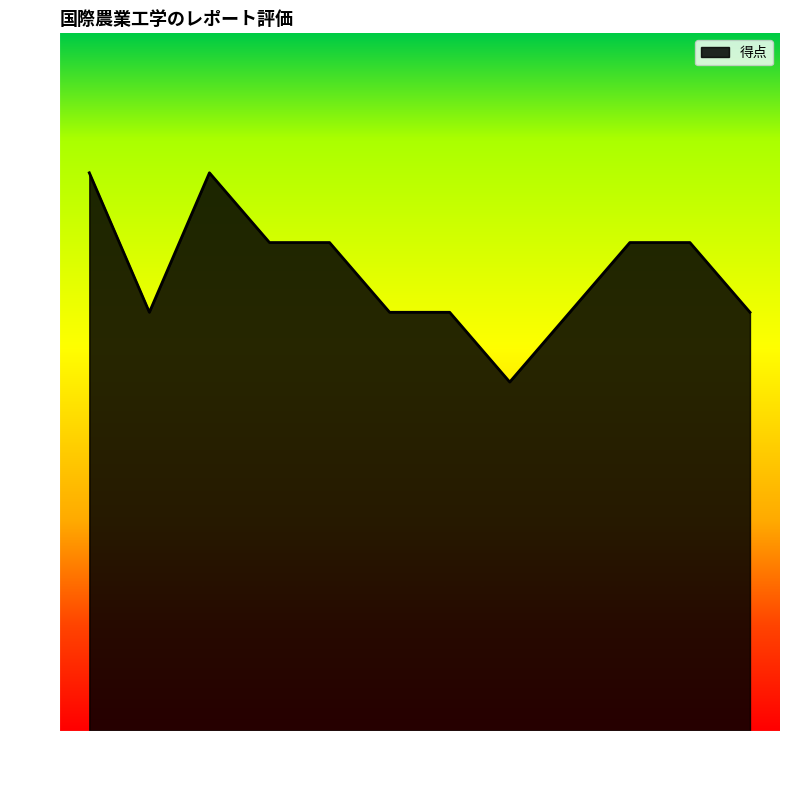

What is the sum of all values?

79